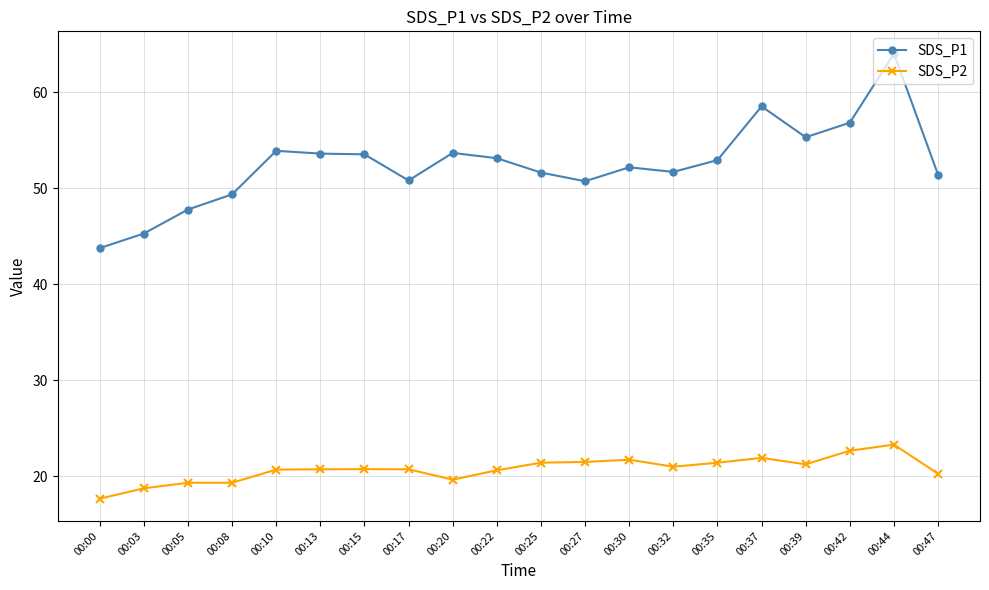

True or false: SDS_P2 and SDS_P1 intersect in this chart.

False